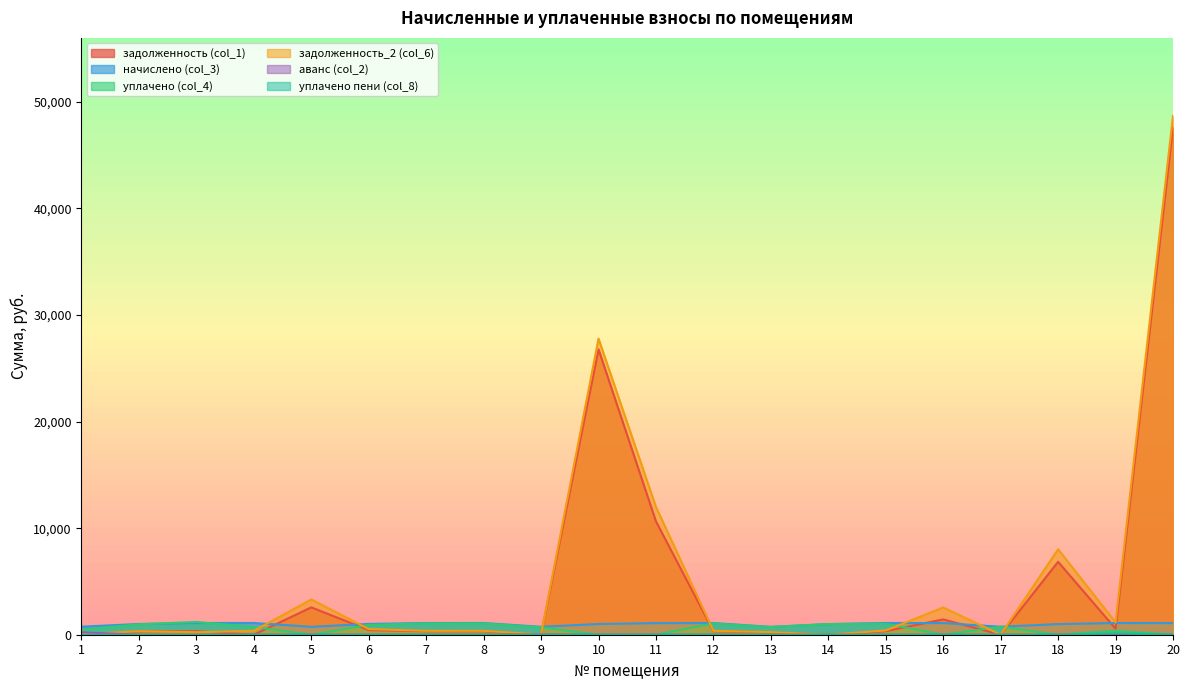

What are all the series names shown in the legend?

задолженность (col_1), начислено (col_3), уплачено (col_4), задолженность_2 (col_6), аванс (col_2), уплачено пени (col_8)